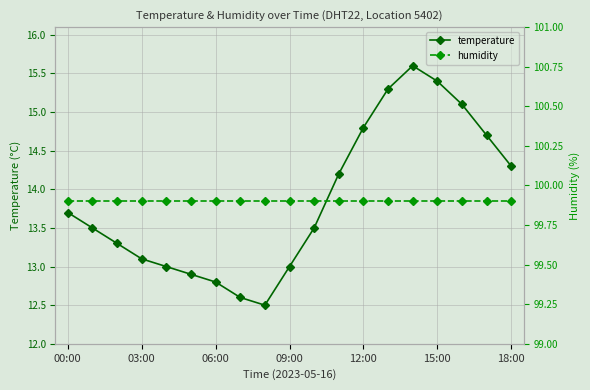

The value of temperature at 15:00 is 15.4. True or false?

True